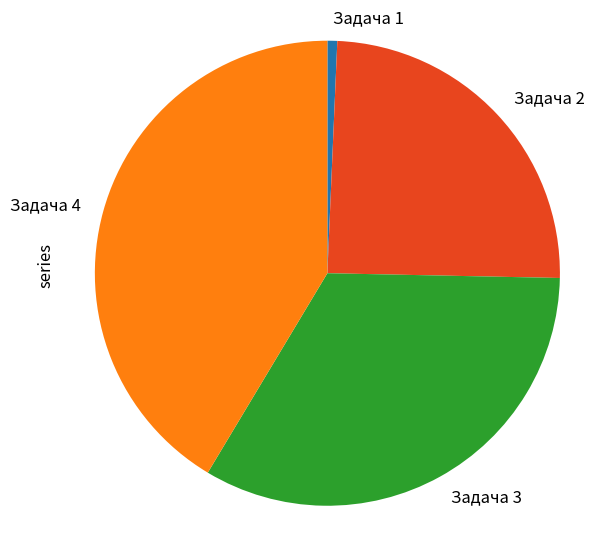

Does Задача 4 represent more than half of the total?

No